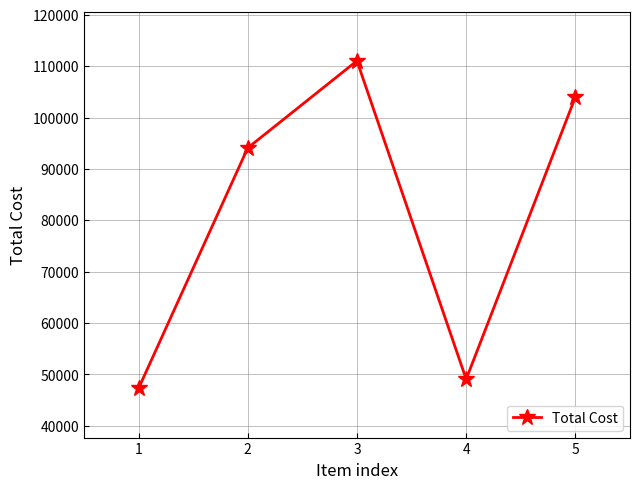

What is the ratio of the value at 2 to the value at 3?

0.8